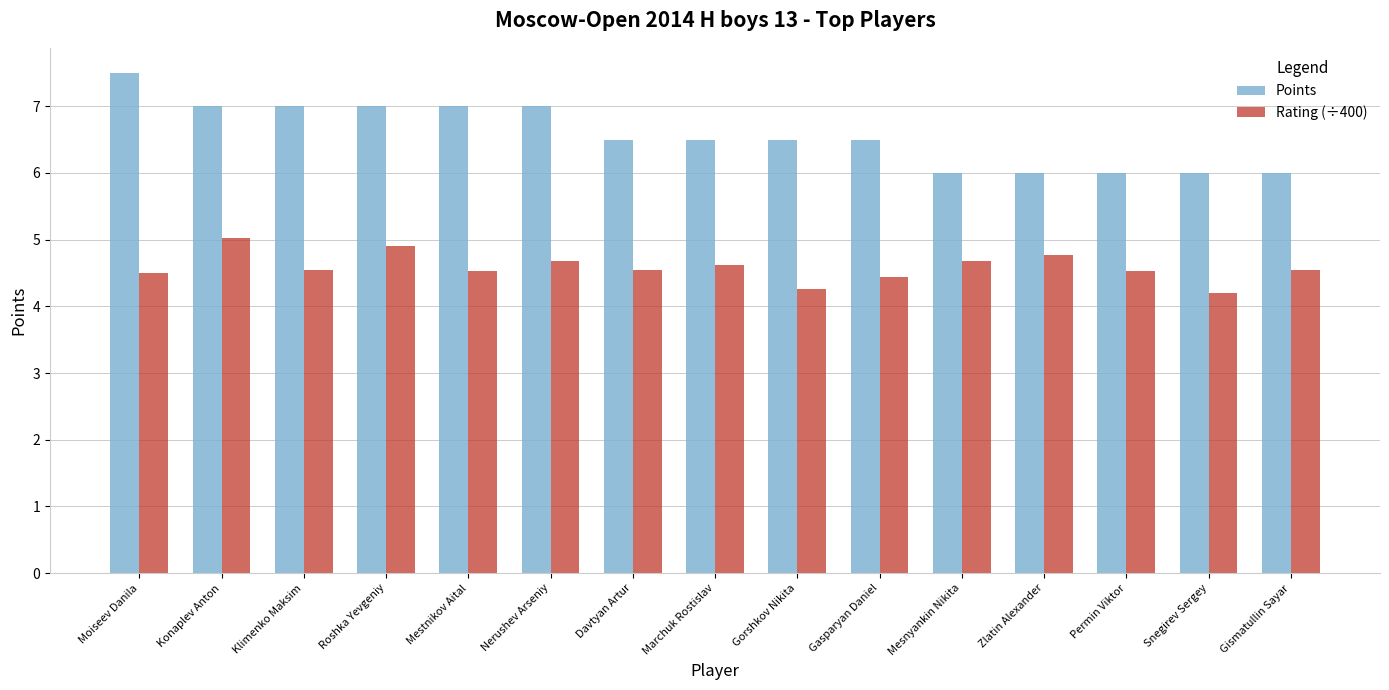

Which series has the widest spread of values?

Points